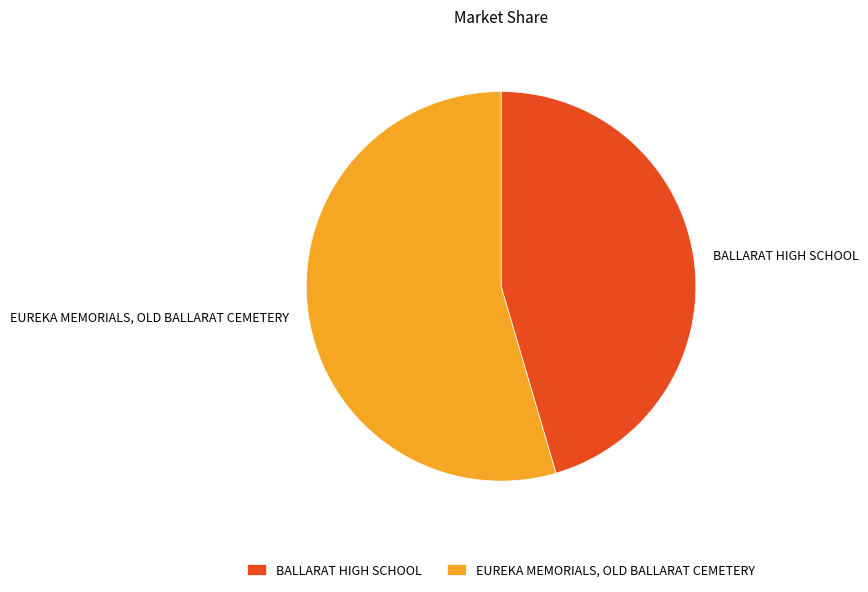

Combined, do EUREKA MEMORIALS, OLD BALLARAT CEMETERY and BALLARAT HIGH SCHOOL account for over 50%?

Yes